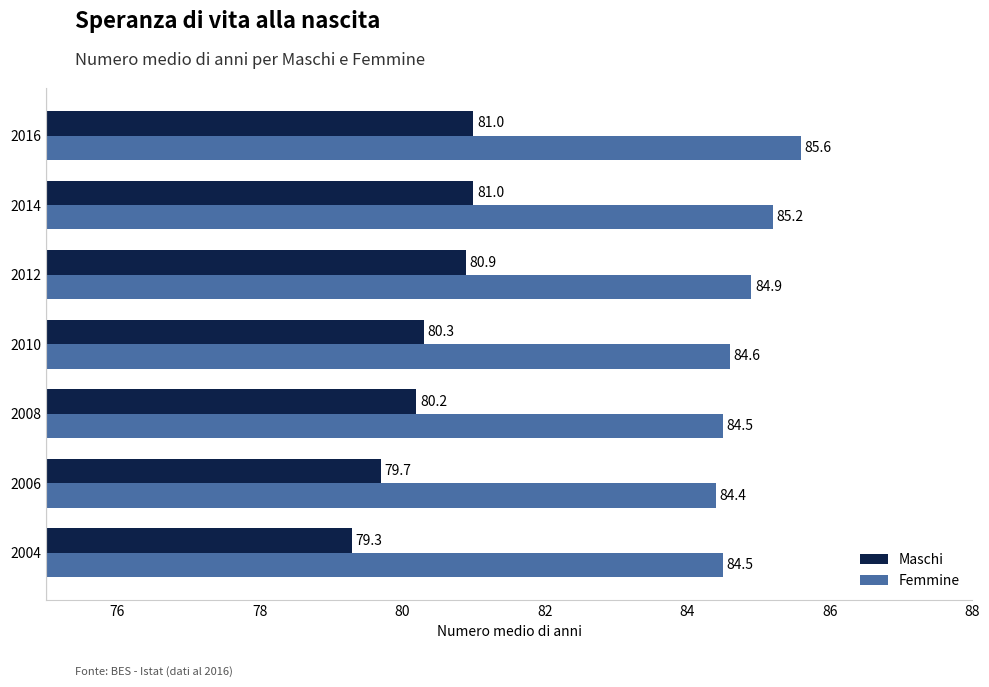

True or false: Femmine has a value of 58.7 at 2004.

False